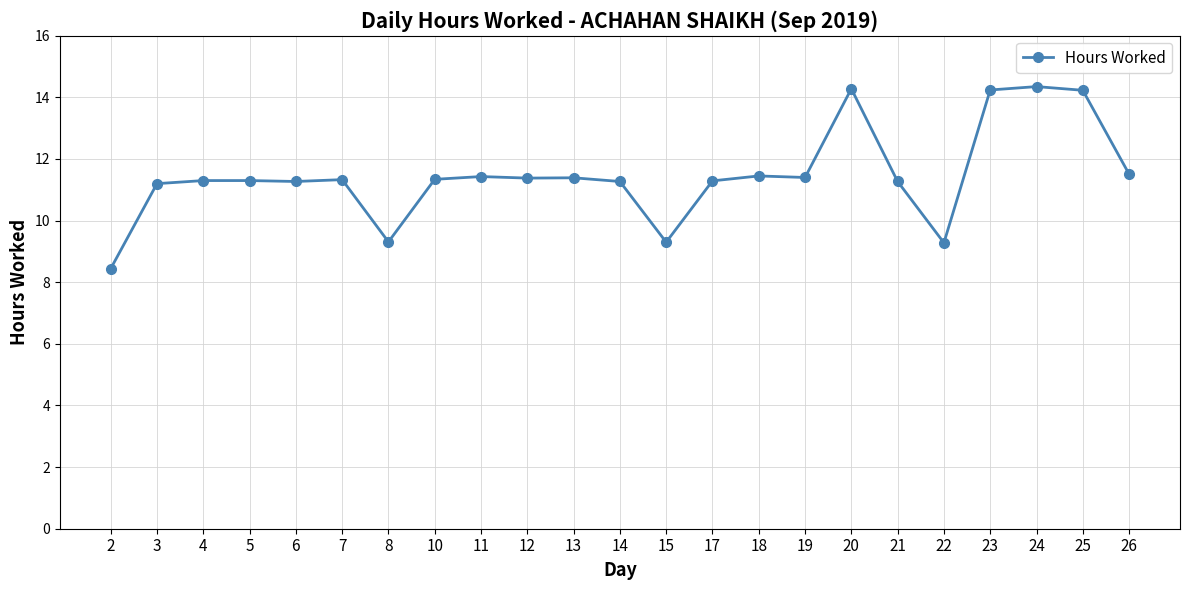

What is the average value?

11.5